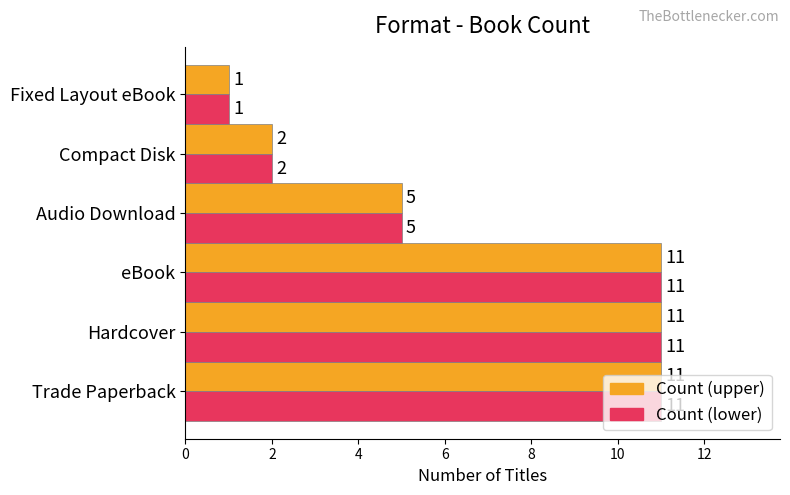

What is the total value across all series at Trade Paperback?

22